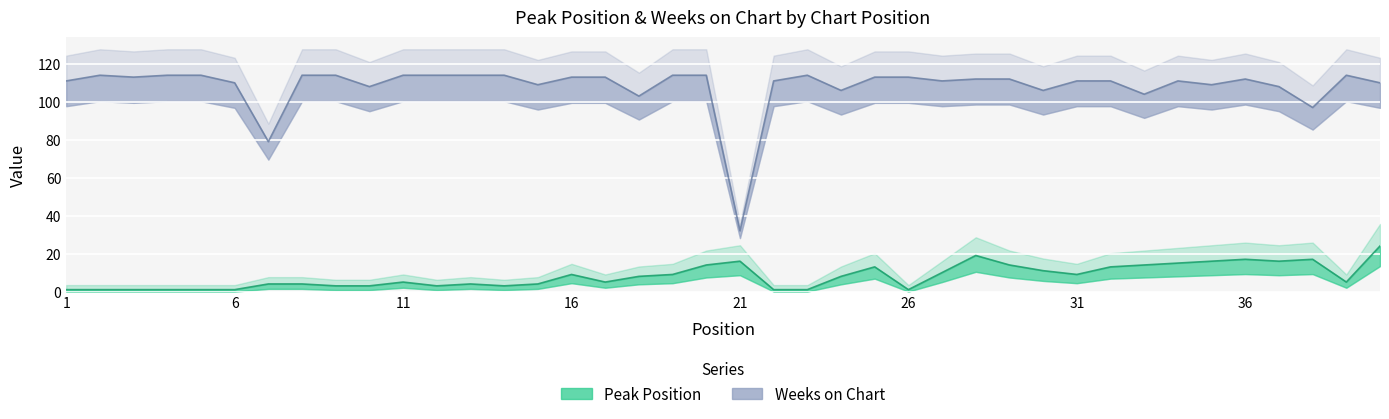

What is the difference between the Peak Position values at 17 and 26?

4